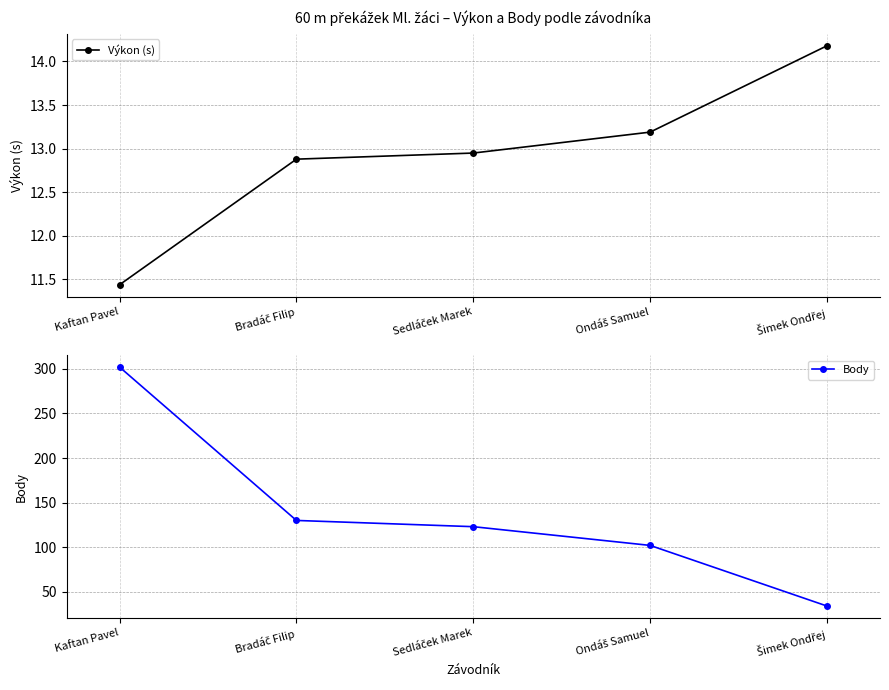

What is the difference between the highest and lowest values at Ondáš Samuel?

88.8